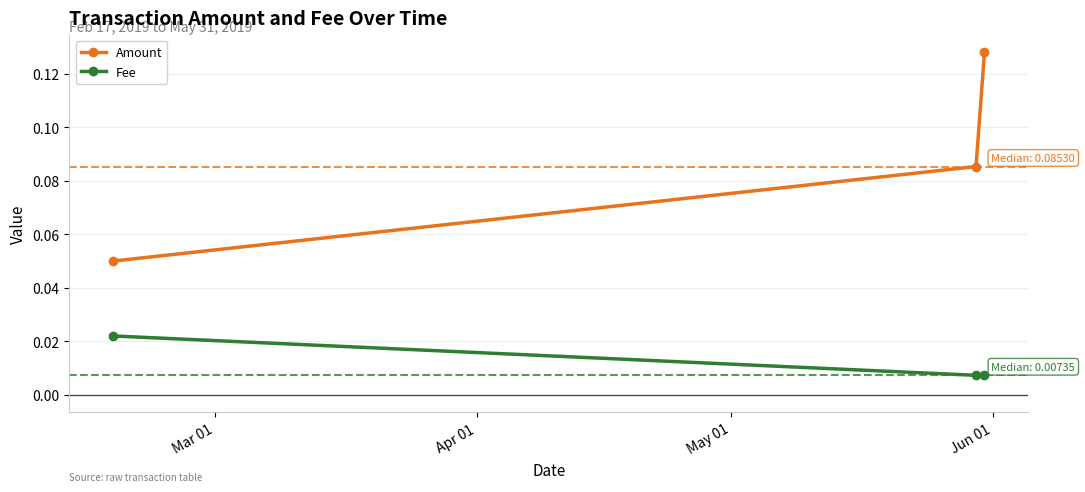

Which series has the largest total across all categories?

Amount